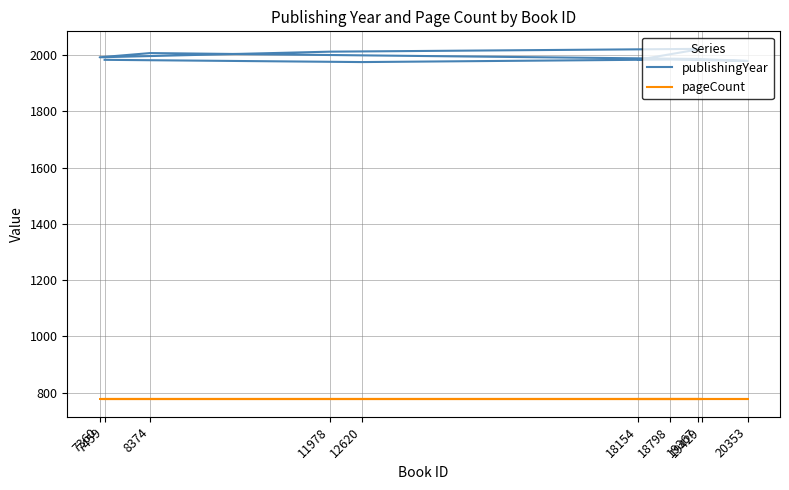

Which series has the widest spread of values?

publishingYear